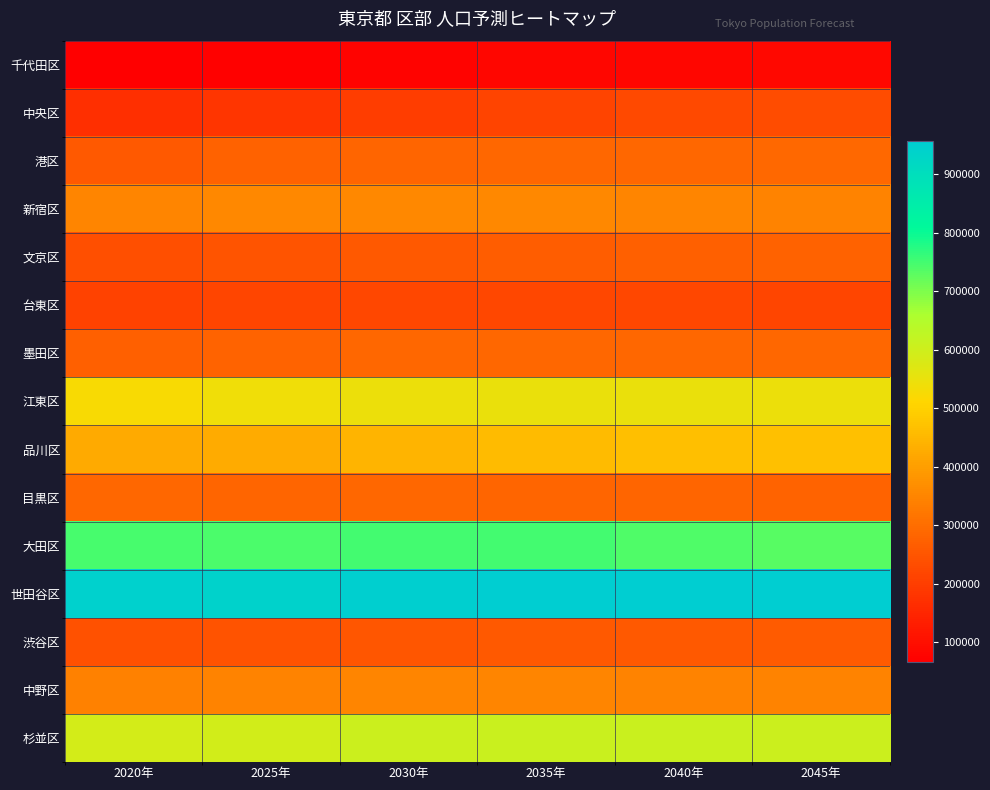

What is the smallest value displayed?

66680